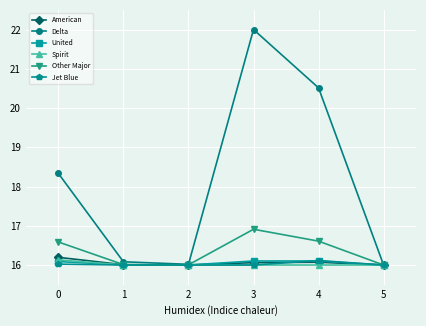

What is the value of the Other Major point at the 6th from the left?

16.0